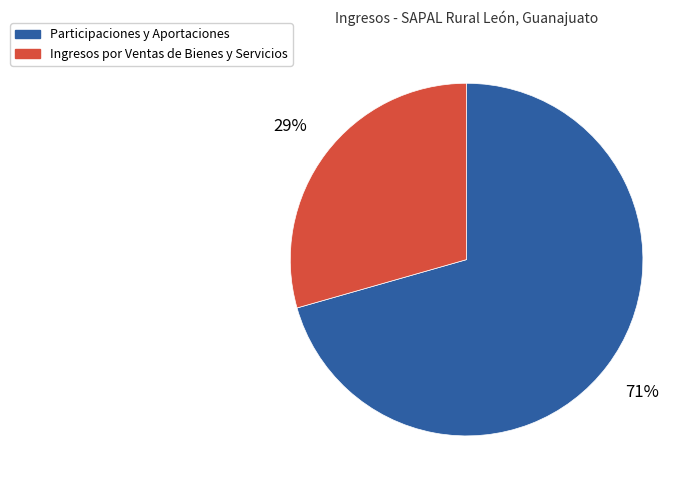

To the nearest percent, what portion does Participaciones y Aportaciones represent?

71%